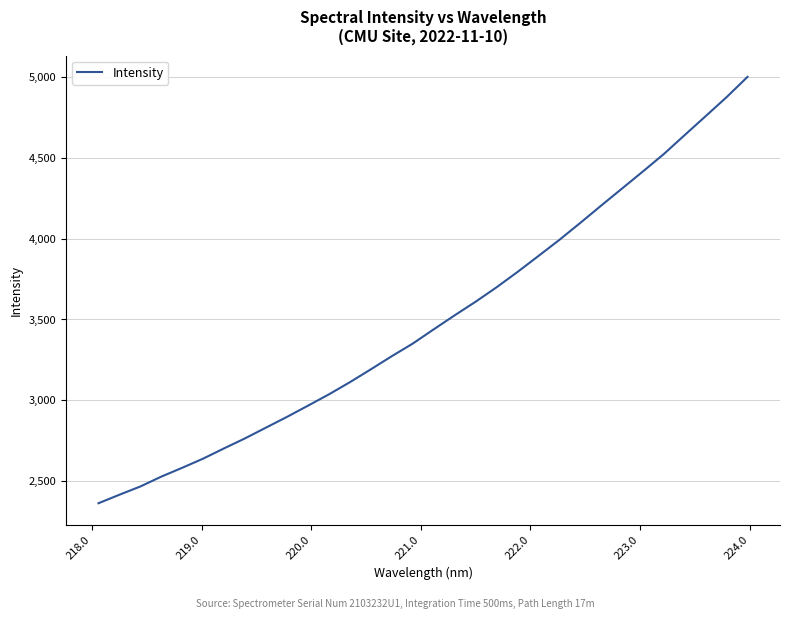

Is this an area chart (filled region under the line)?

No